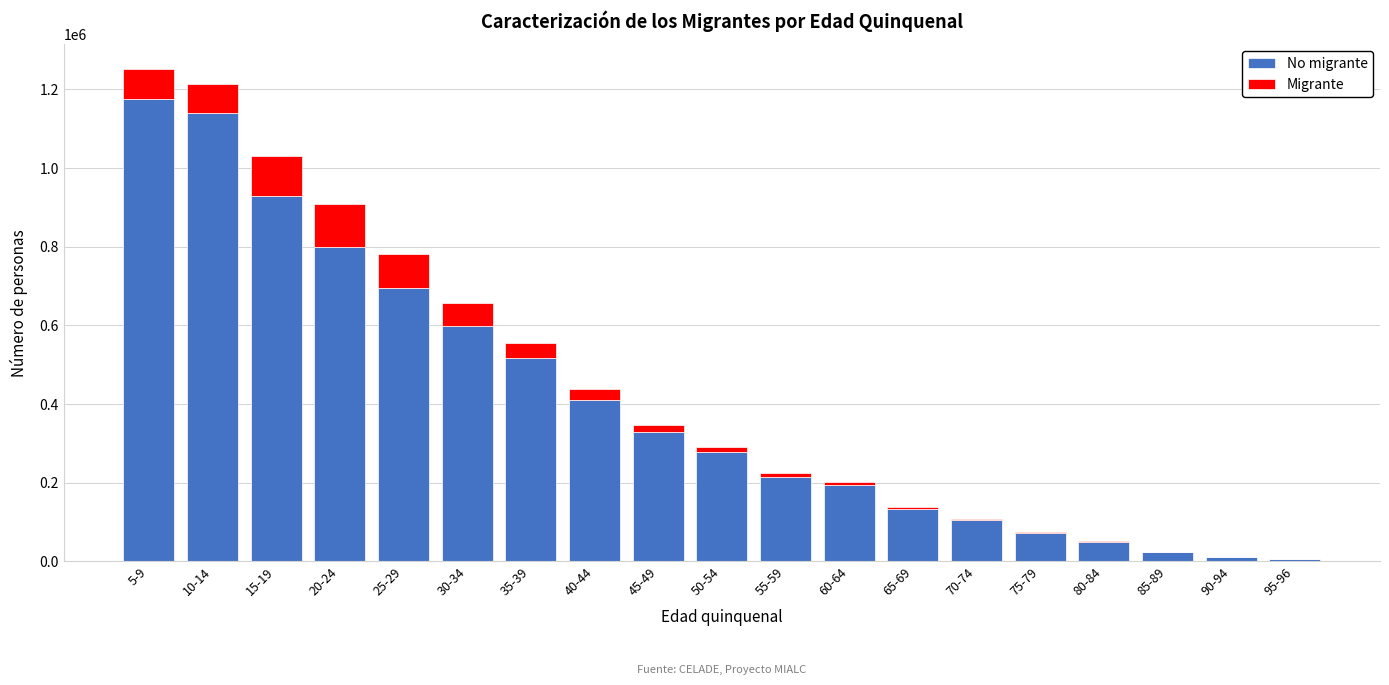

What is the maximum value for No migrante?

1174210